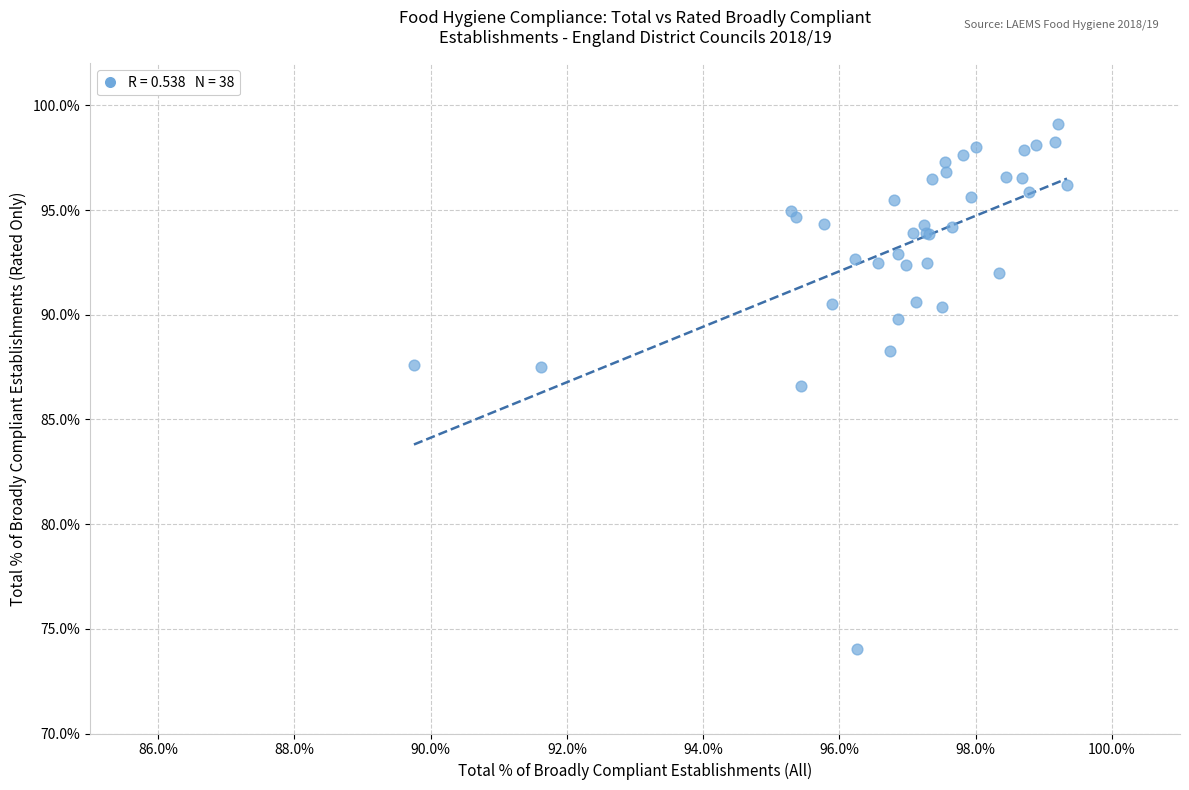

What Y value in the scatter plot is closest to 86?

86.6